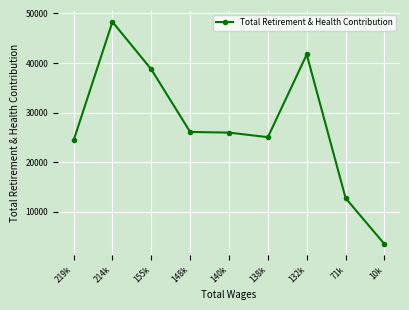

Approximately how many times larger is the value at 219k compared to 132k?

0.6